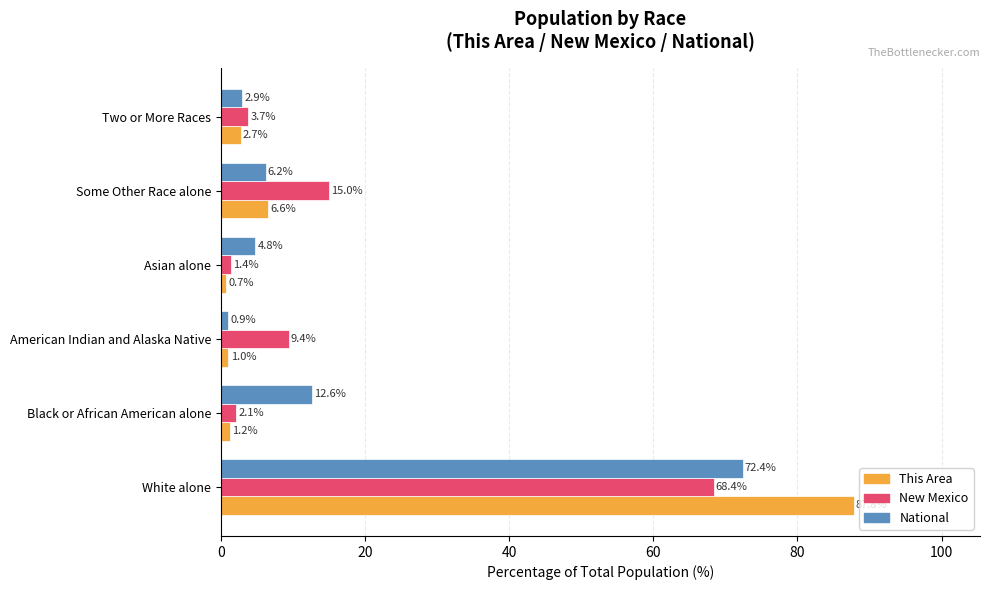

What is the approximate value of National at Some Other Race alone?

6.2